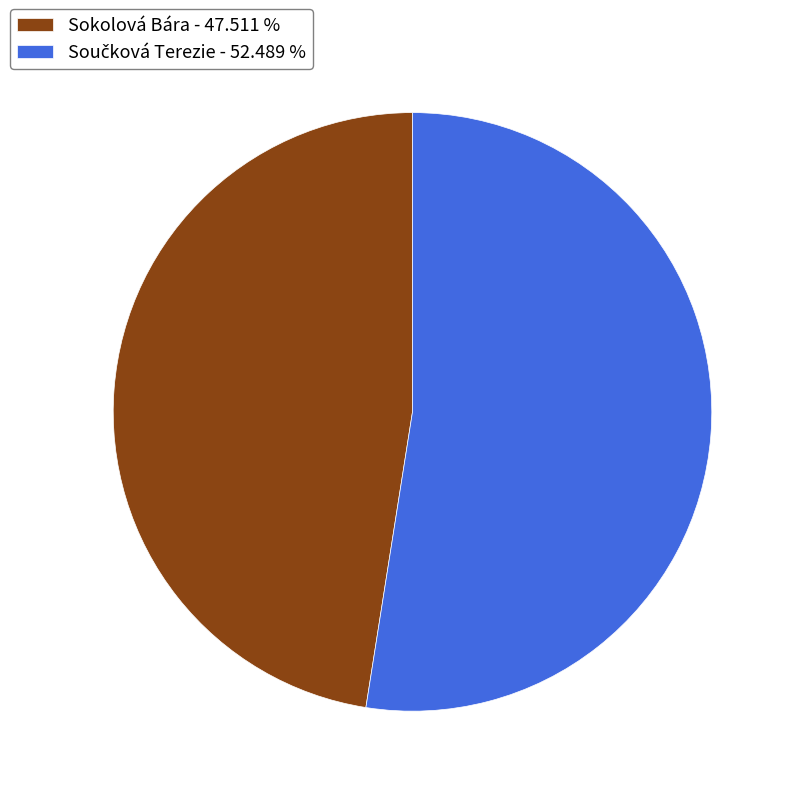

Is there any slice that represents more than half of the pie?

Yes